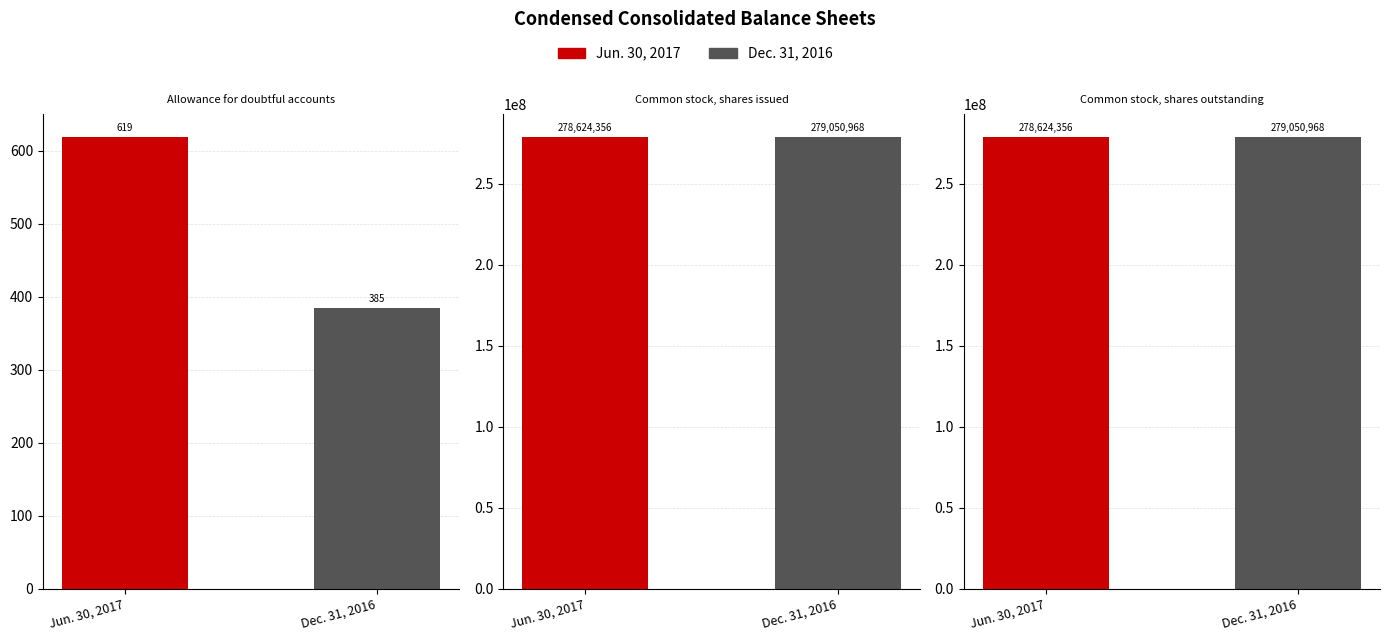

What is the difference between the maximum and minimum values in the Dec. 31, 2016 series?

279050583